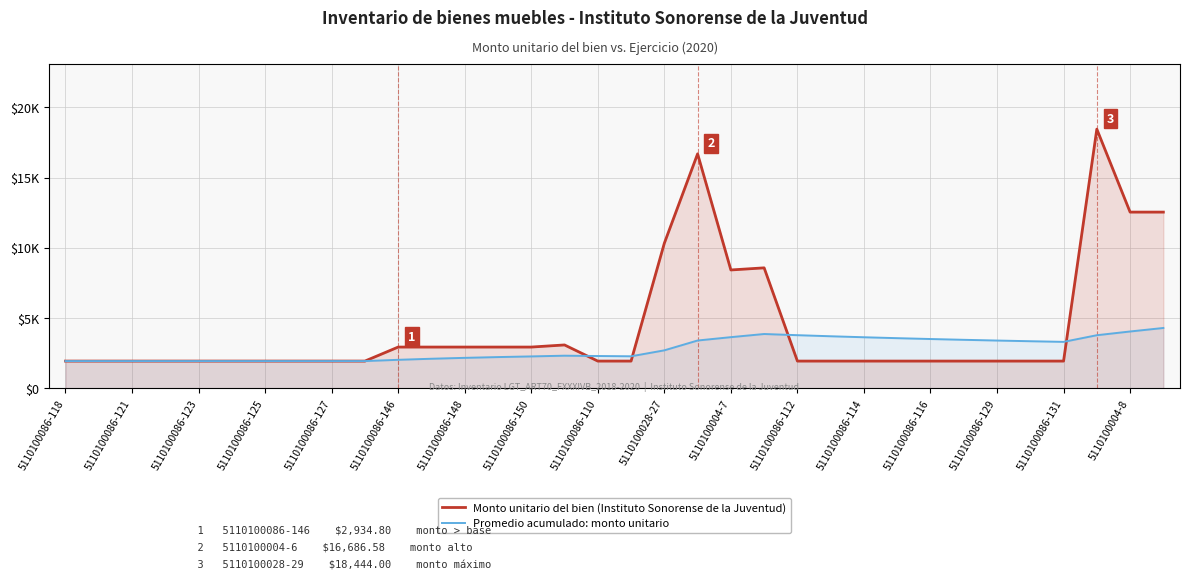

Which series ends up on top after the final intersection of Promedio acumulado: monto unitario and Monto unitario del bien (Instituto Sonorense de la Juventud)?

Monto unitario del bien (Instituto Sonorense de la Juventud)